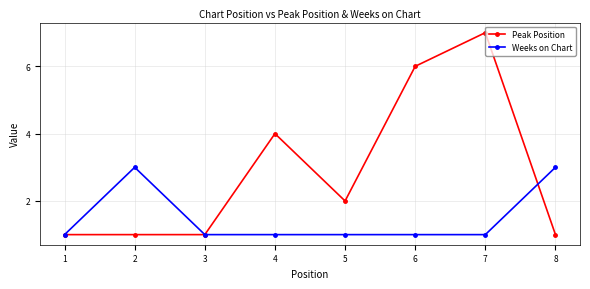

How many data points does each series have?

8